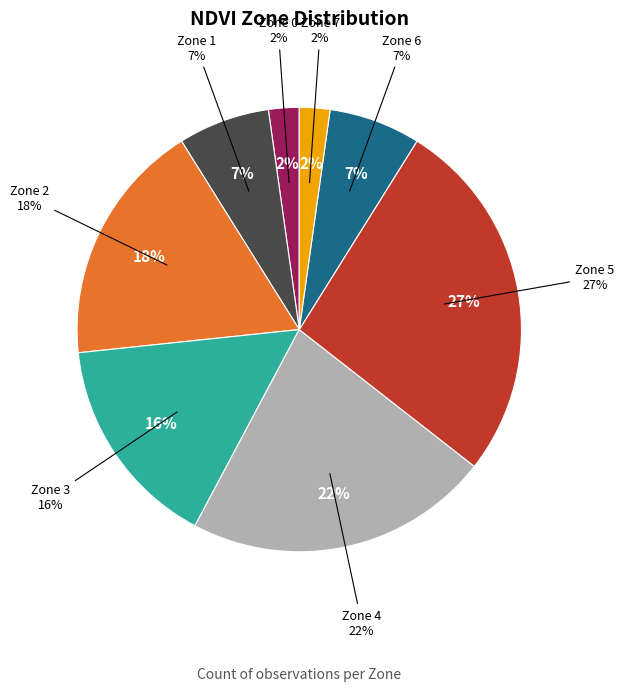

Is it true that Zone 2 is 18% of the pie?

True